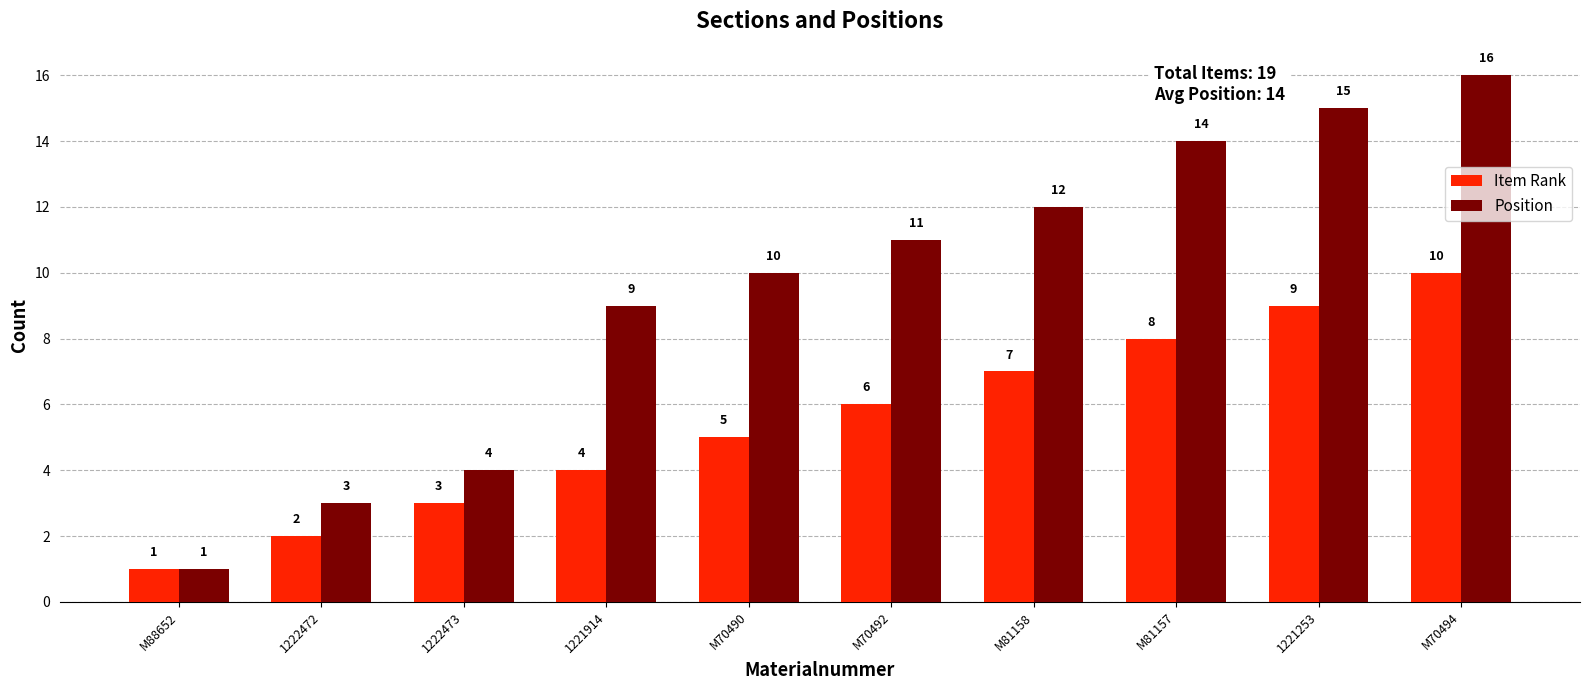

Which series has the widest spread of values?

Position